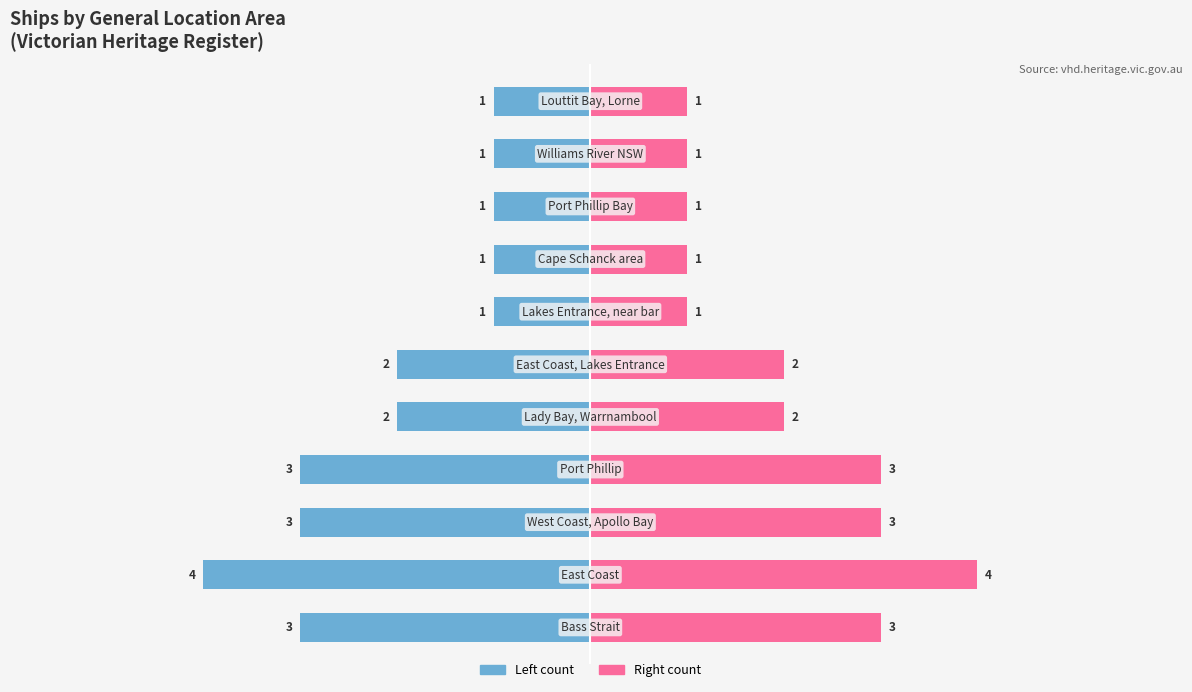

Which series has the largest range (max minus min)?

Count (left)